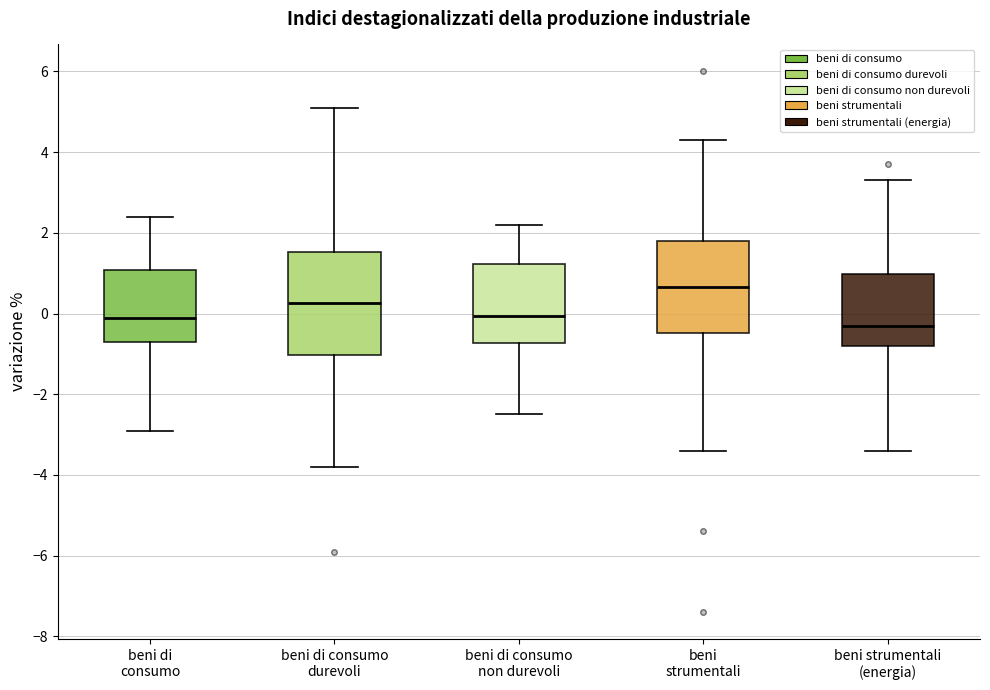

Reading left to right, read every box against the y-axis: the position of its median line, the range the box covers, and the ends of its whiskers. The values are not printed on the chart, so give them approximately, as read against the axis.

beni di consumo: median 0.0, box -0.6 to 1.0, whiskers -2.8 to 2.4
beni di consumo durevoli: median 0.2, box -1.0 to 1.6, whiskers -3.8 to 5.2
beni di consumo non durevoli: median 0.0, box -0.8 to 1.2, whiskers -2.4 to 2.2
beni strumentali: median 0.6, box -0.4 to 1.8, whiskers -3.4 to 4.4
beni strumentali (energia): median -0.2, box -0.8 to 1.0, whiskers -3.4 to 3.4